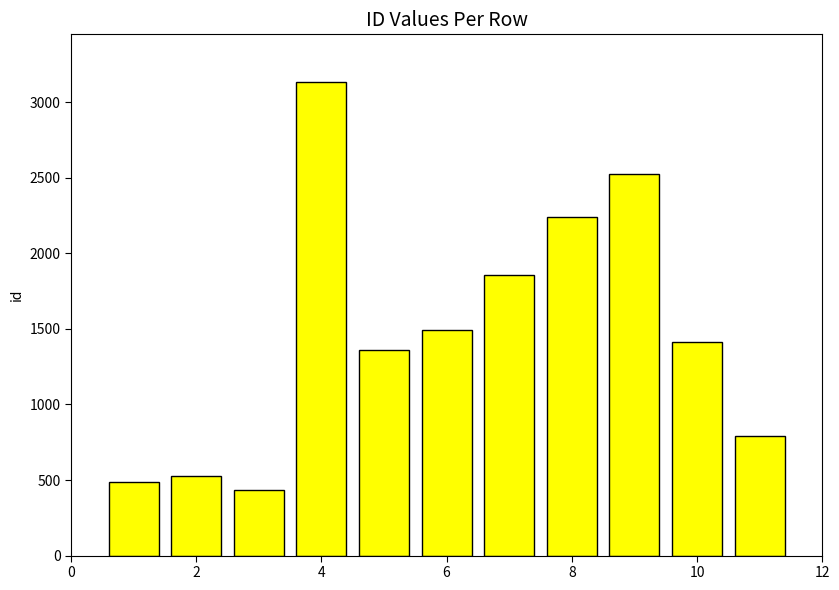

What is the greatest value displayed?

3136